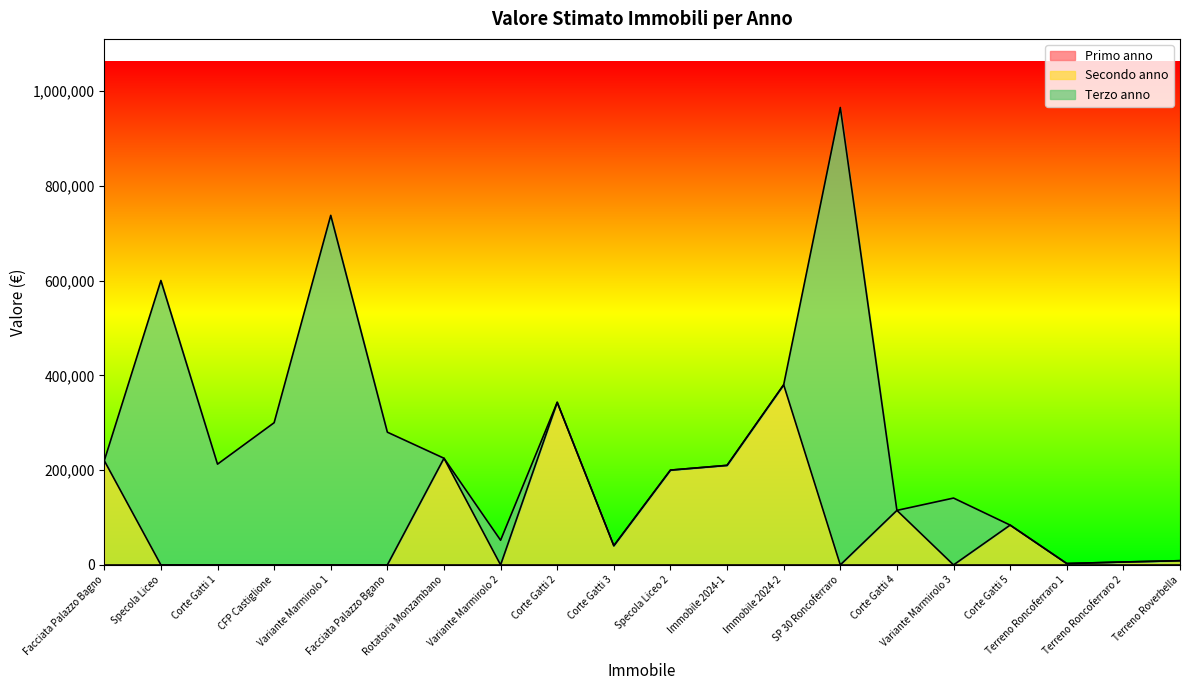

True or false: Secondo anno and Primo anno cross at least once.

False